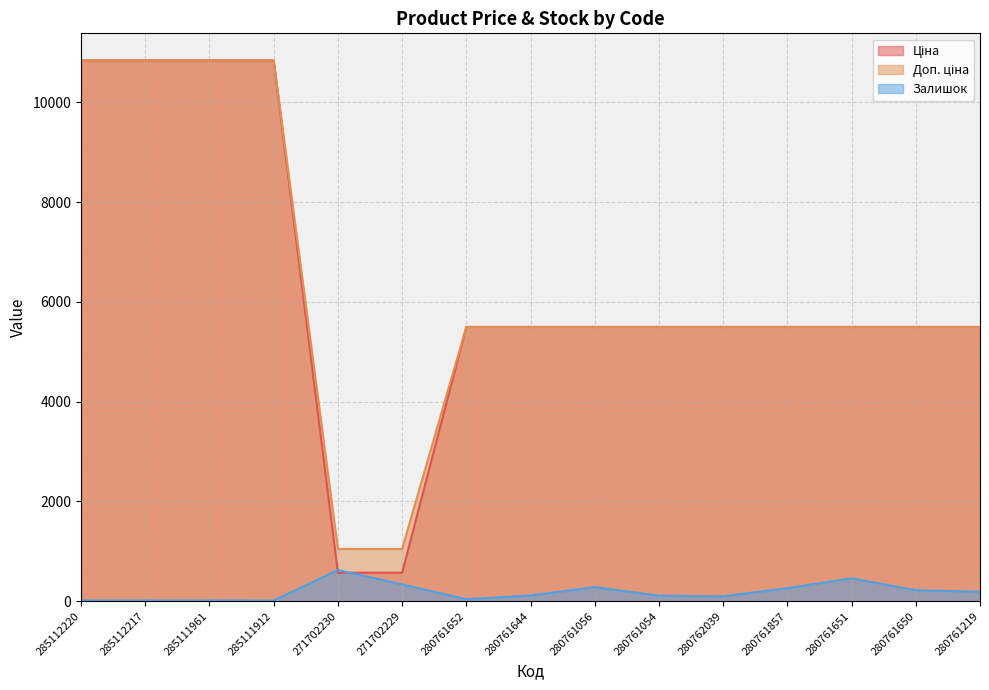

At which label is Ціна closest to 5705?

280761652